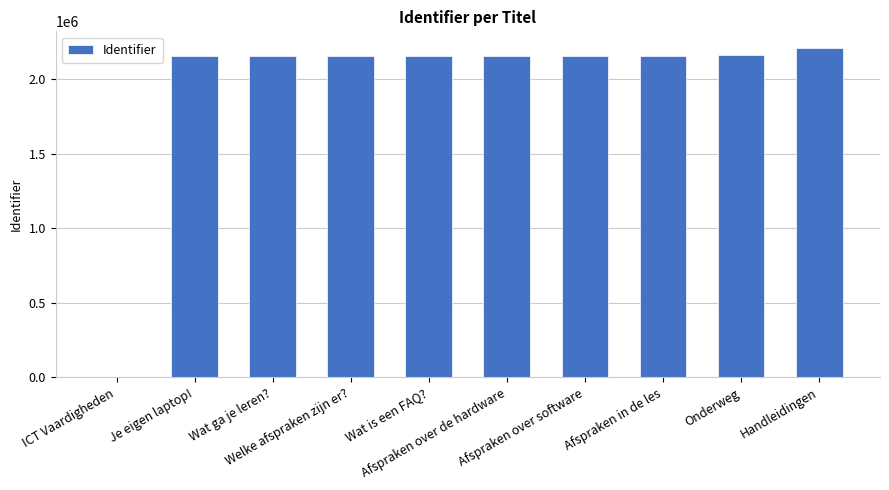

What is the maximum value shown in the chart?

2210804